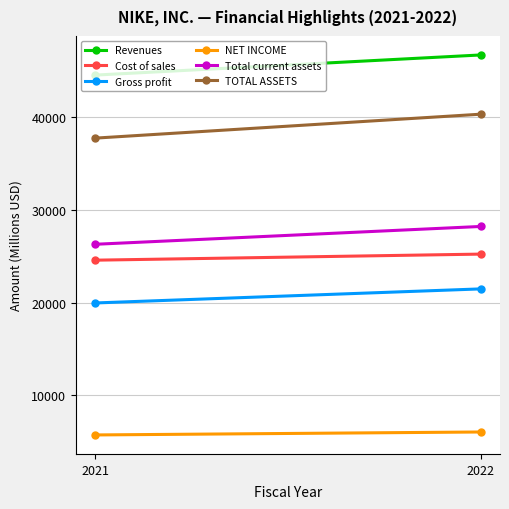

True or false: Total current assets has a value of 28213 at 2022.

True